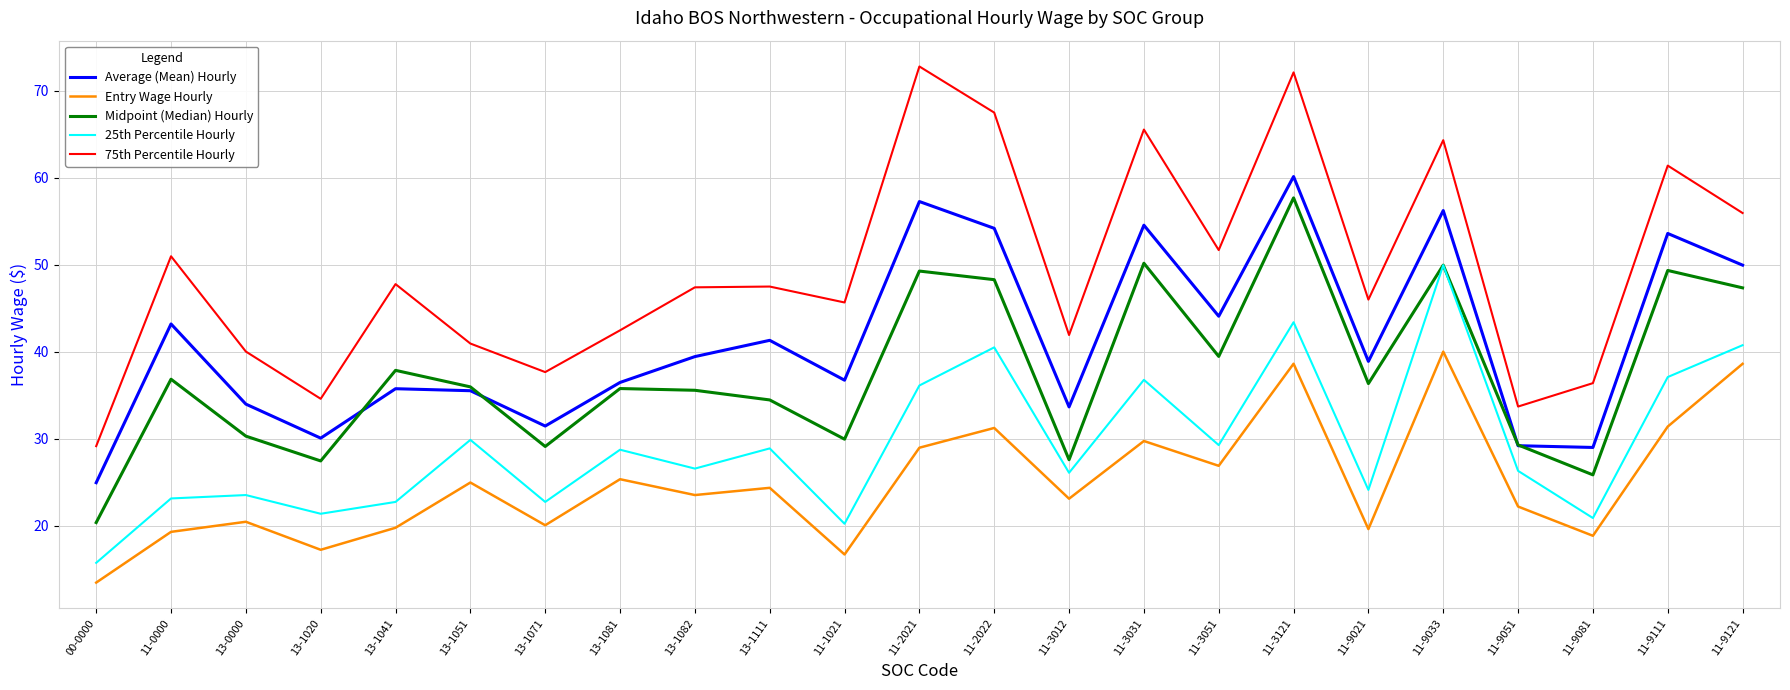

True or false: Entry Wage Hourly and Average (Mean) Hourly cross at least once.

False